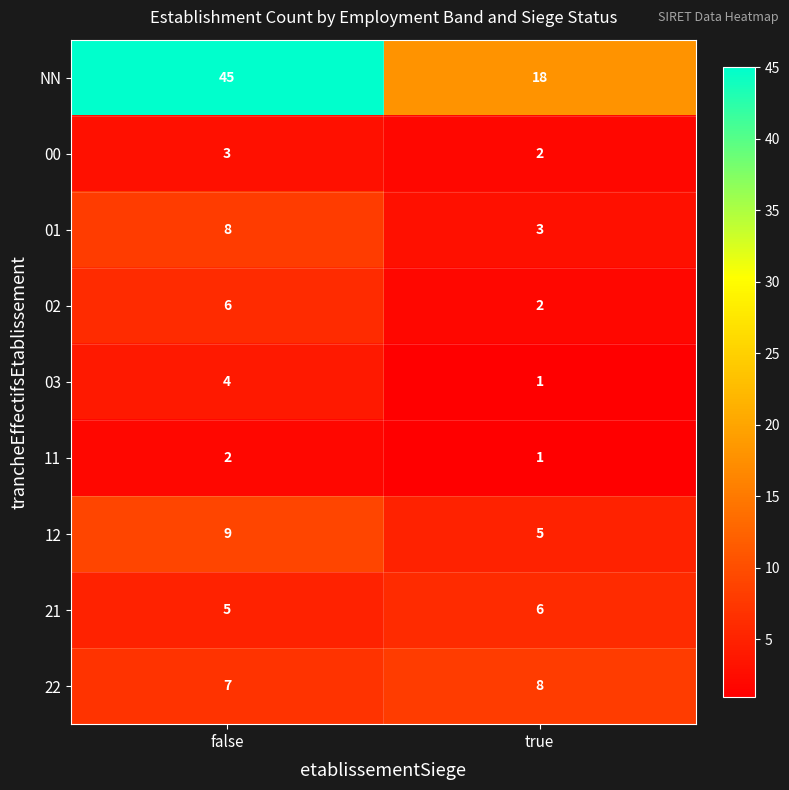

True or false: 01 has a value of 4 at true.

False